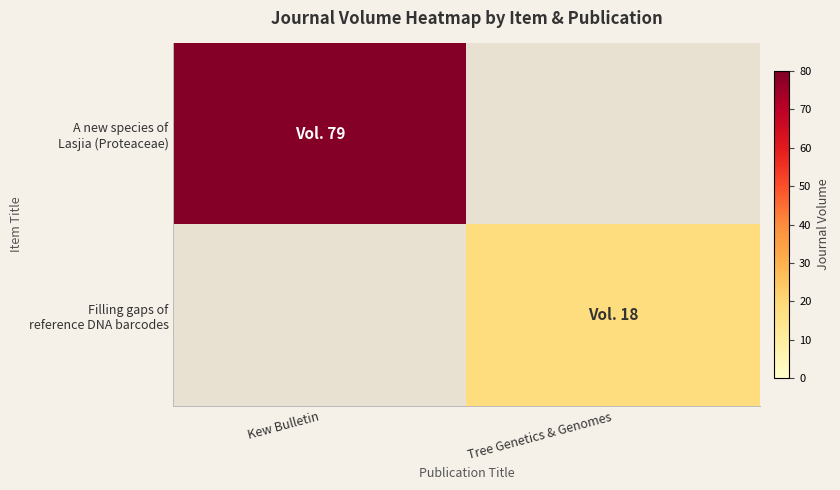

Which series changed the most between Kew Bulletin and Tree Genetics & Genomes?

A new species of Lasjia (Proteaceae)